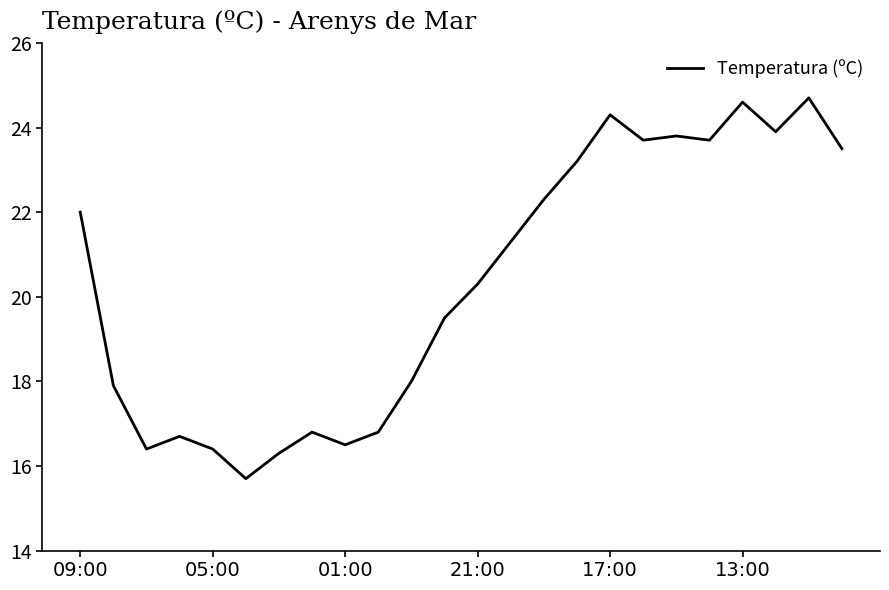

What is the maximum value shown in the chart?

24.7